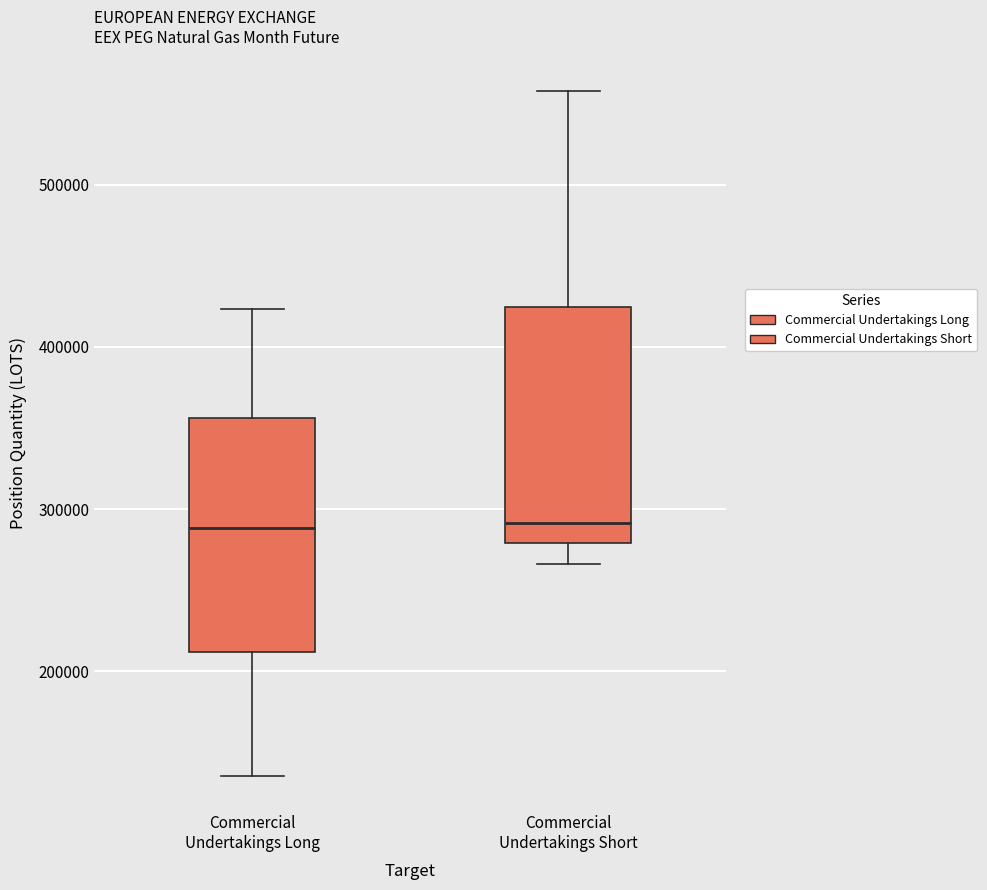

Reading left to right, transcribe this box plot: for each box, give where its median line is, the range the box spans, and where its two whiskers end, as read against the y-axis. The values are not printed on the chart, so give them approximately, as read against the axis.

Commercial Undertakings Long: median 290000, box 210000 to 360000, whiskers 140000 to 420000
Commercial Undertakings Short: median 290000, box 280000 to 420000, whiskers 270000 to 560000